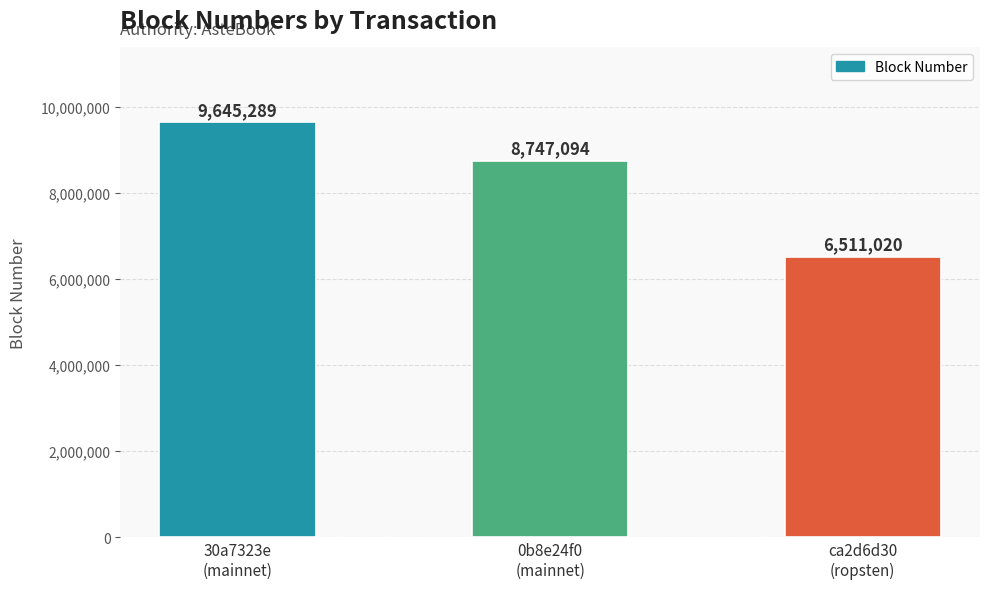

List the labels in order of value, smallest first.

ca2d6d30
(ropsten), 0b8e24f0
(mainnet), 30a7323e
(mainnet)